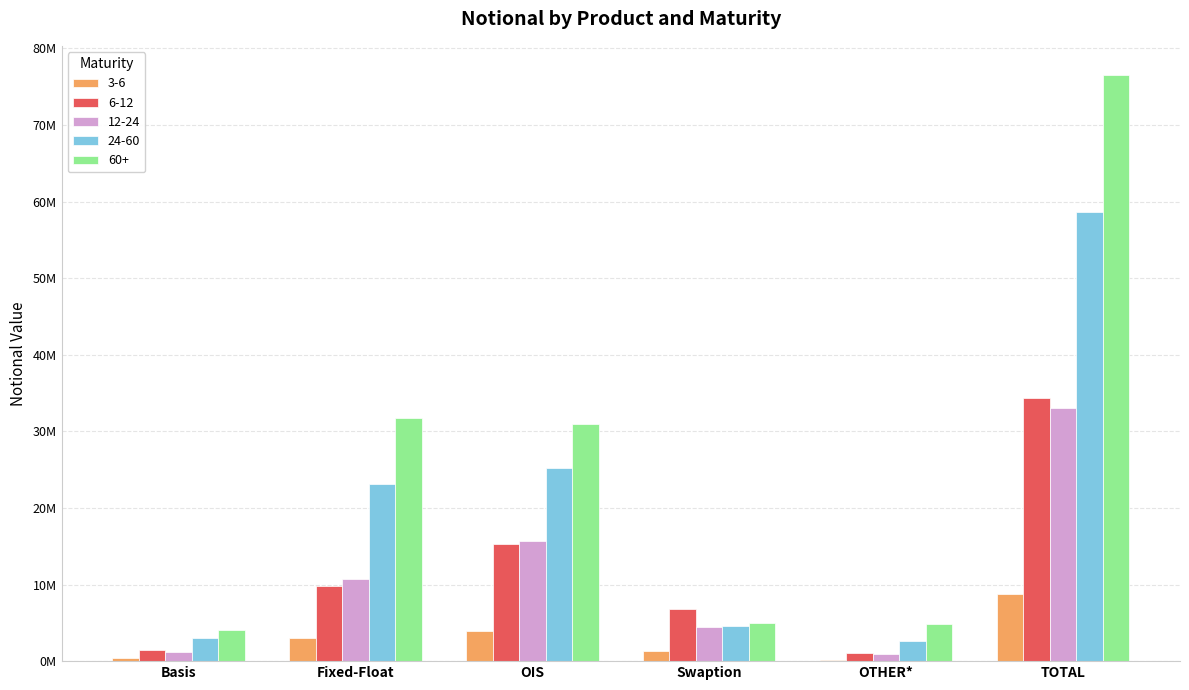

What is the sum of the 6-12 values at TOTAL and Fixed-Float?

44148020